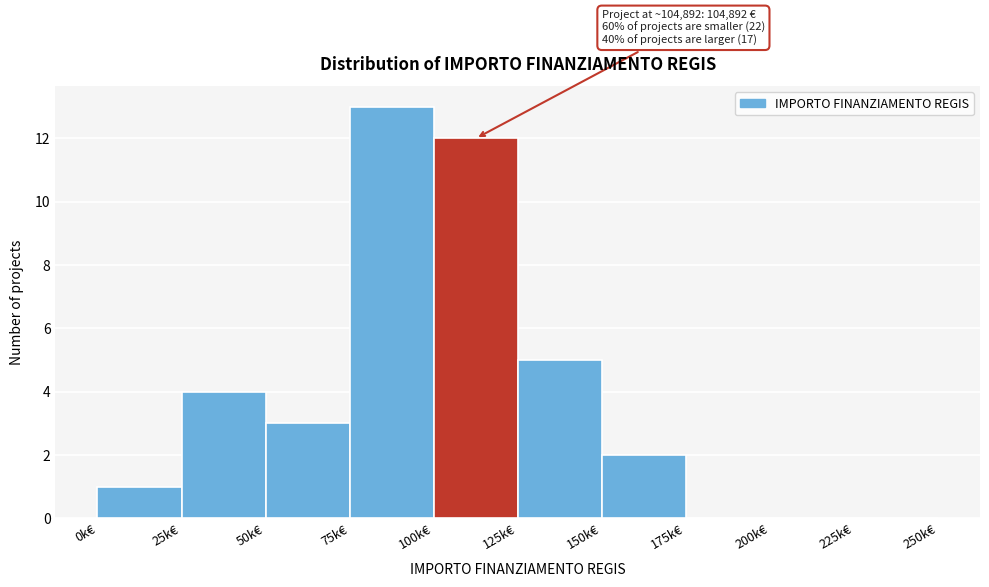

Reading left to right, what are all the values shown in this chart?

0k€=1	25k€=4	50k€=3	75k€=13	100k€=12	125k€=5	150k€=2	175k€=0	200k€=0	225k€=0